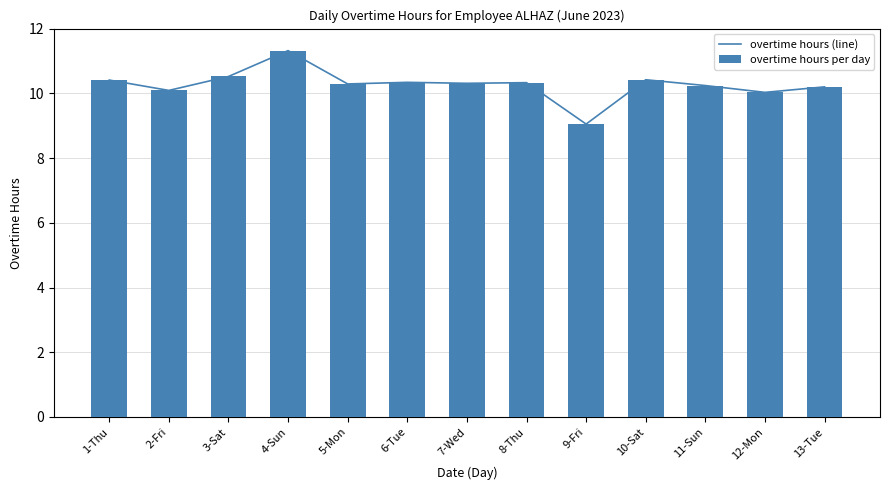

Which series has the widest spread of values?

overtime hours (line)